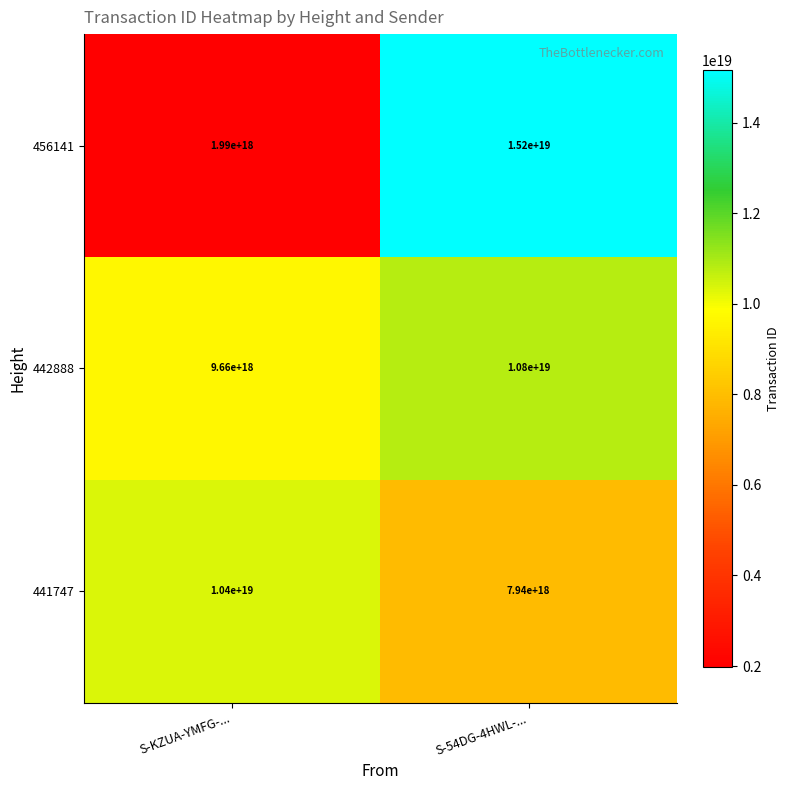

Is it true that 441747 equals 17928982386164856832 at S-KZUA-YMFG-...?

False